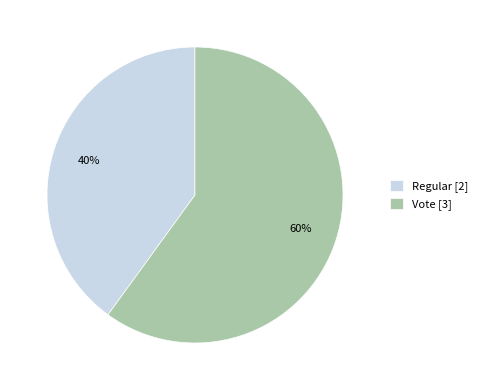

To the nearest percent, what is the average slice percentage?

50%